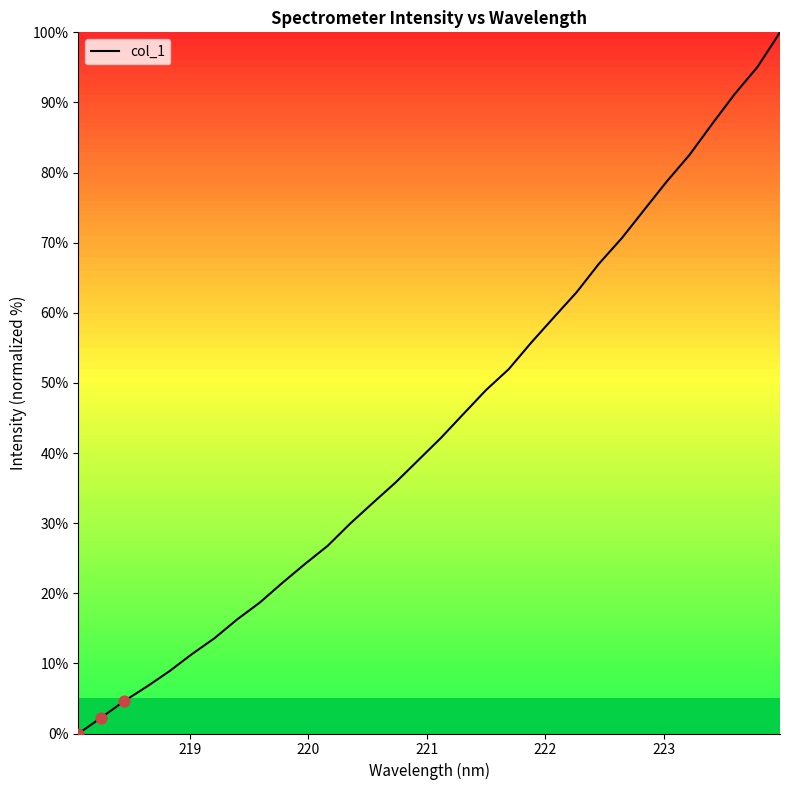

What is the maximum value shown in the chart?

100.0